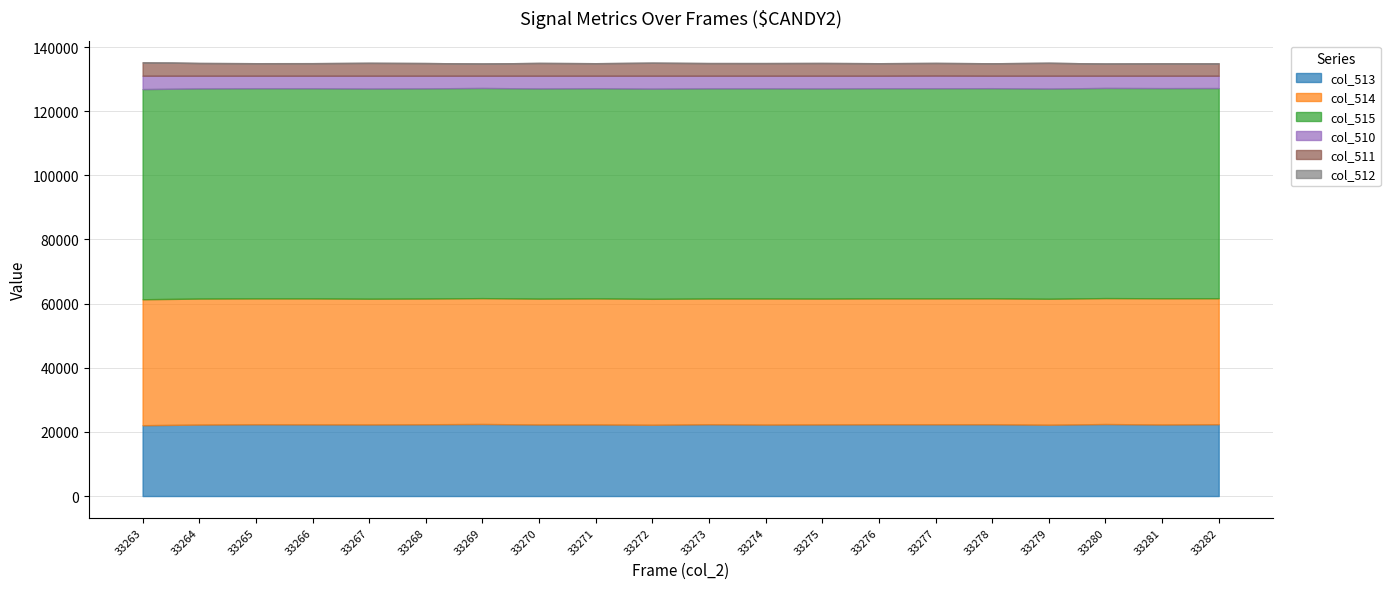

Reading left to right, what are all the values shown in this chart?

col_513: 22090	22286	22382	22348	22320	22383	22469	22312	22321	22228	22390	22284	22335	22383	22383	22386	22237	22454	22309	22399
col_514: 39276	39289	39246	39272	39214	39207	39245	39248	39308	39274	39206	39312	39235	39249	39249	39261	39286	39271	39356	39283
col_515: 65535	65535	65535	65535	65535	65535	65535	65535	65535	65535	65535	65535	65535	65535	65535	65535	65535	65535	65535	65535
col_510: 4169	3960	3907	3915	4001	3945	3821	3975	3906	4033	3939	3939	3965	3903	3939	3888	4012	3810	3870	3853
col_511: 4169	3958	3905	3915	3999	3945	3820	3975	3904	4032	3939	3936	3964	3903	3939	3887	4012	3809	3870	3852
col_512: 0	2	2	0	2	0	1	0	2	1	0	3	1	0	0	1	0	1	0	1